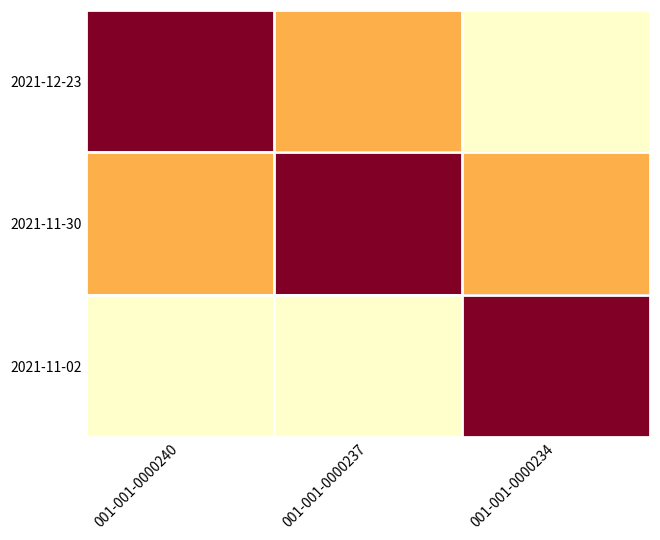

What is the maximum value shown in the chart?

182285